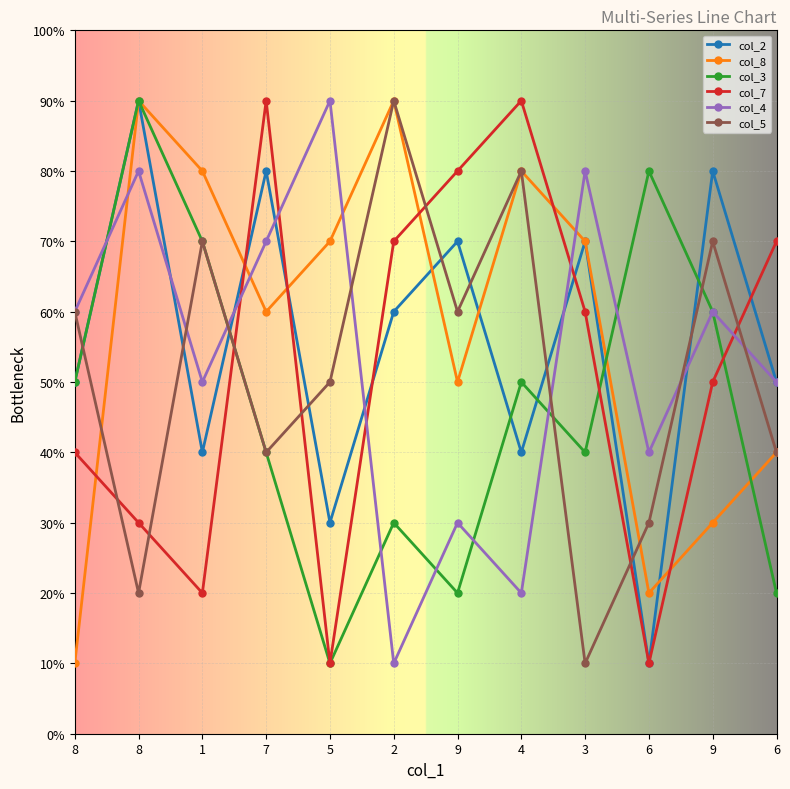

At 9, list the series in order from largest to smallest.

col_7, col_2, col_5, col_8, col_4, col_3